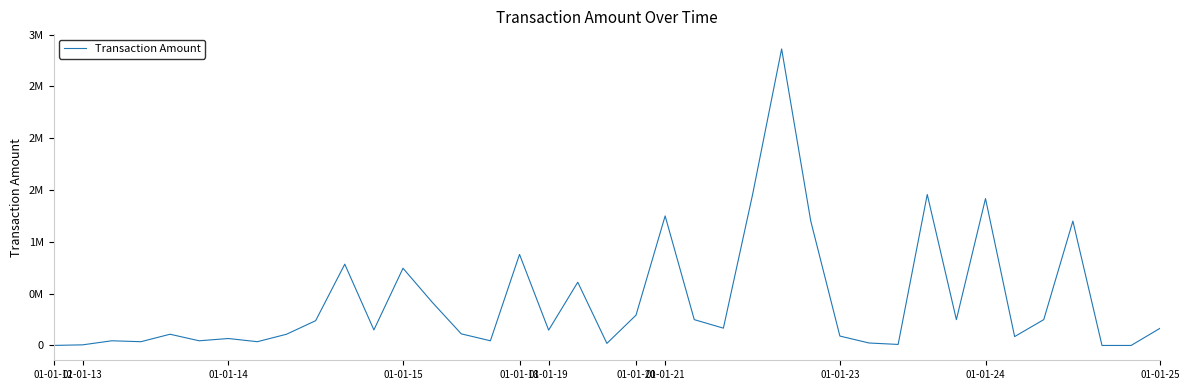

How many interior local peaks (higher than both neighbors) does the data have?

12